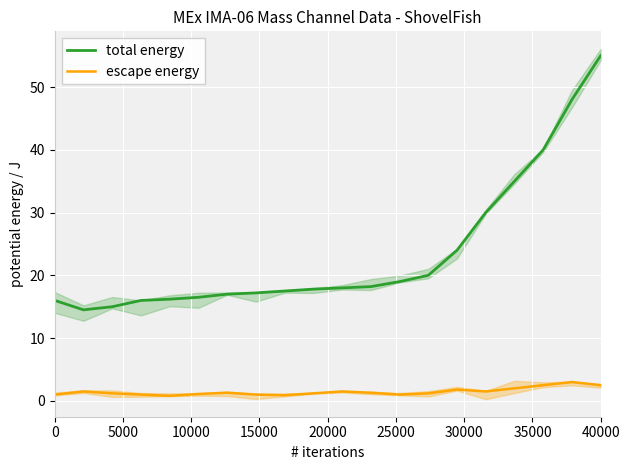

Reading right to left, transcribe all the data shown in this chart.

total energy: 55.0	48.0	40.0	35.0	30.0	24.0	20.0	19.0	18.2	18.0	17.8	17.5	17.2	17.0	16.5	16.2	16.0	15.0	14.5	16.0
escape energy: 2.5	3.0	2.5	2.0	1.5	1.8	1.2	1.0	1.3	1.5	1.2	0.9	1.0	1.3	1.1	0.8	1.0	1.2	1.5	1.0